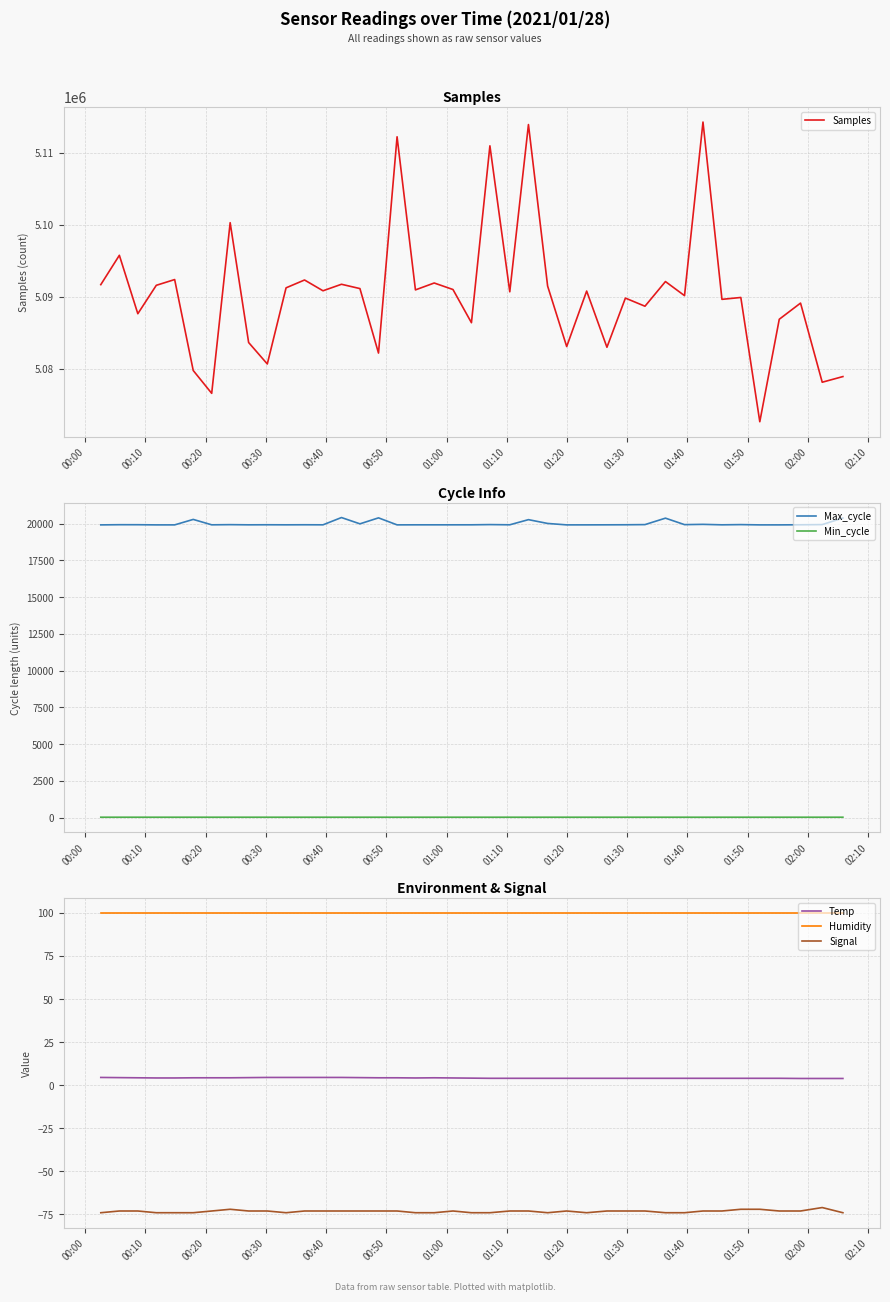

True or false: Min_cycle and Max_cycle cross at least once.

False